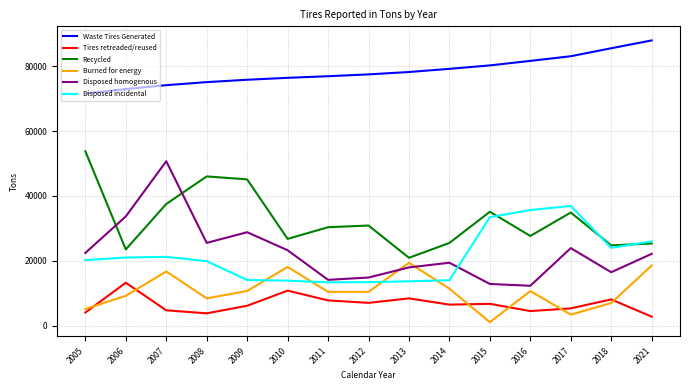

Which series has the widest spread of values?

Disposed homogenous